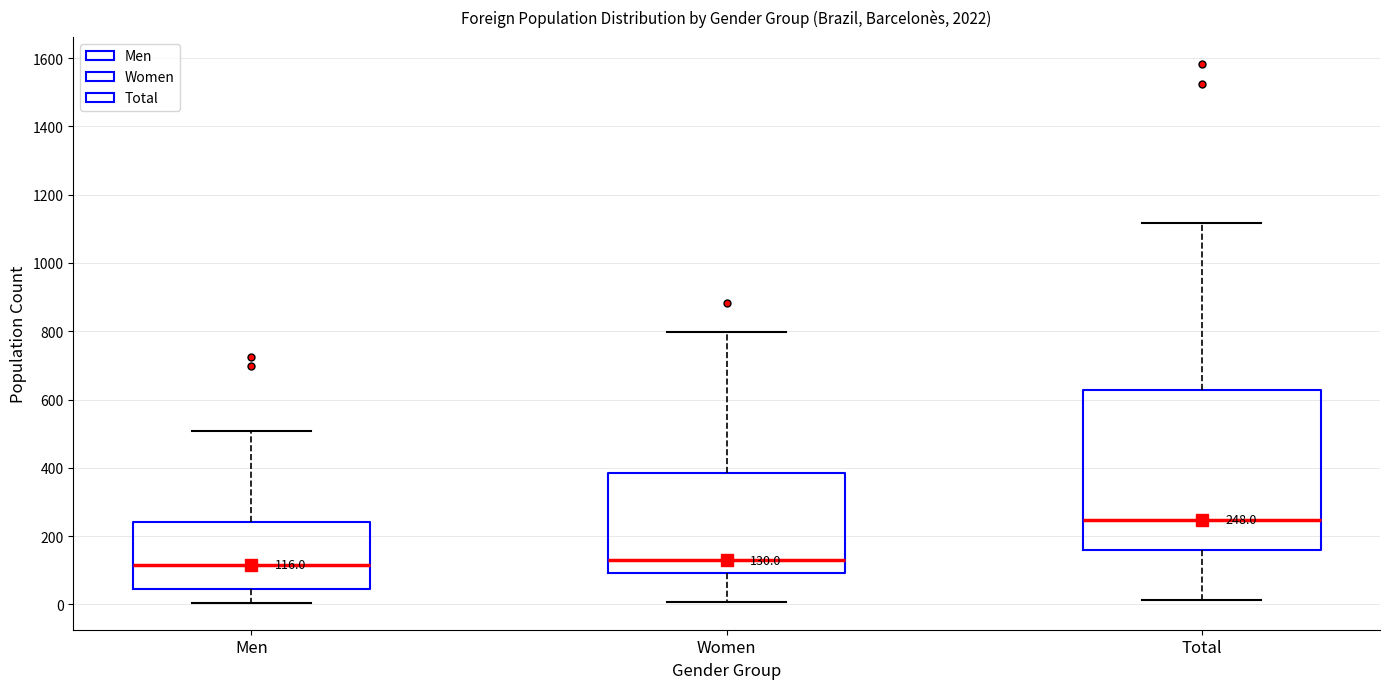

Which box is the tallest, from its lower edge to its upper edge?

Total